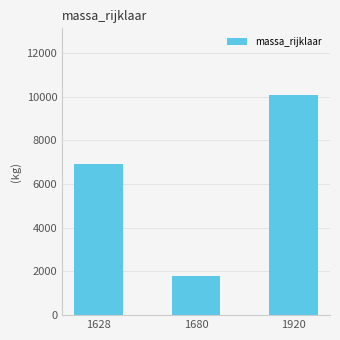

What is the value of the 1st bar from the left?

6912